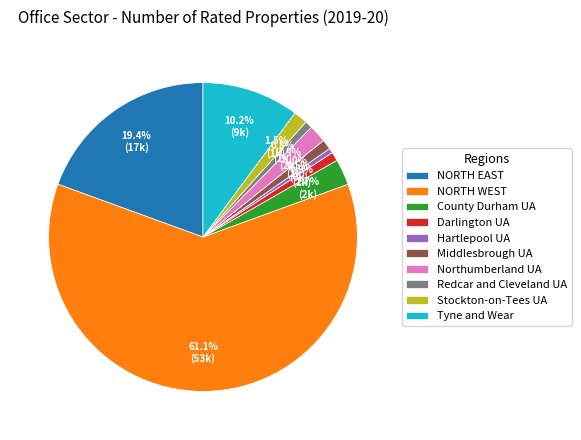

Do Tyne and Wear and NORTH WEST together represent more than half of the pie?

Yes